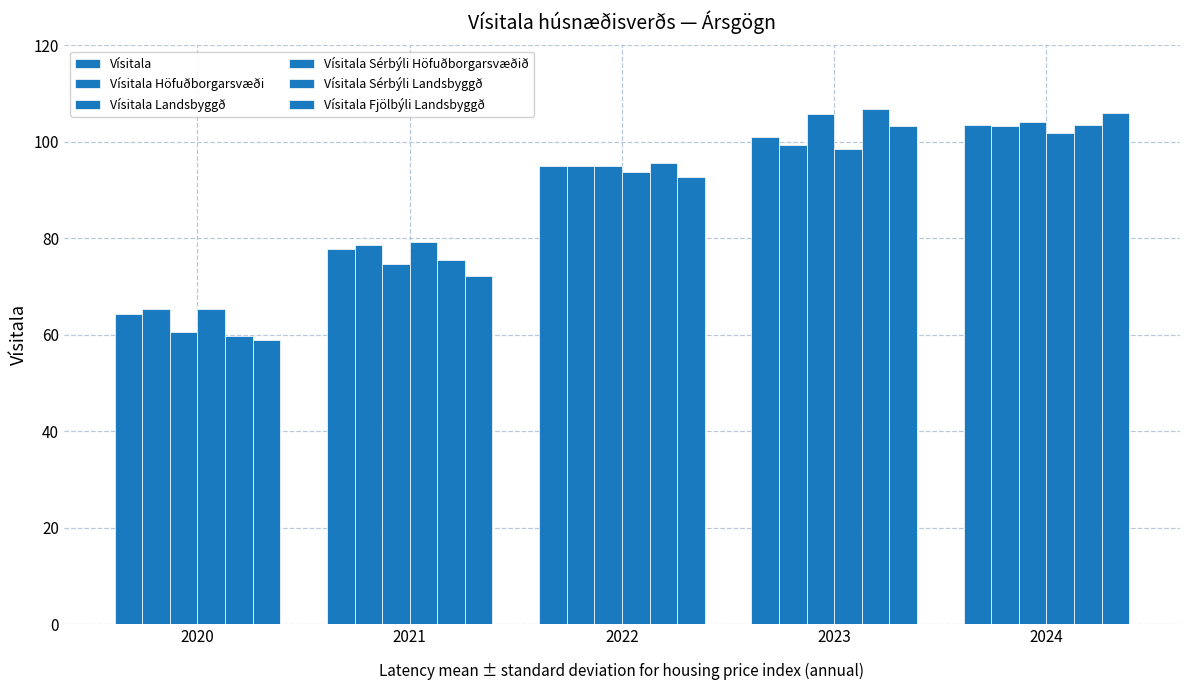

Are the bars horizontal?

No